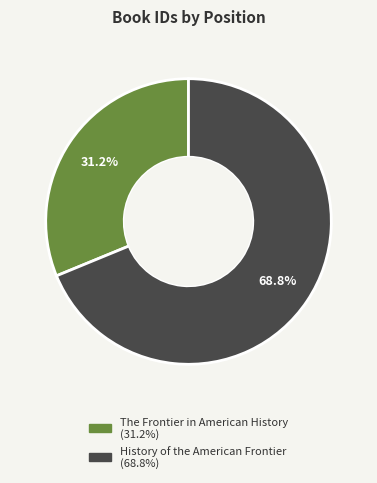

The The Frontier in American History slice represents 31% of the pie. True or false?

True